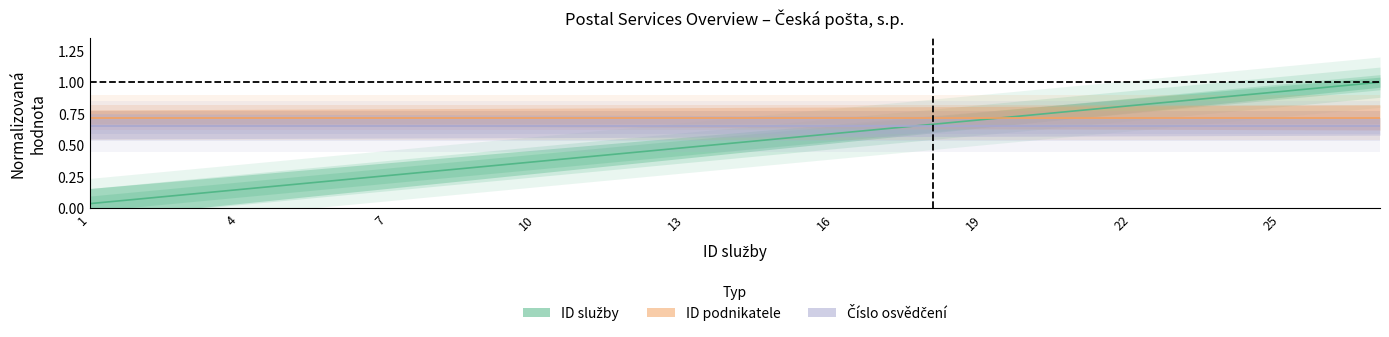

What is the value of the Číslo osvědčení point at the 9th from the left?

0.7